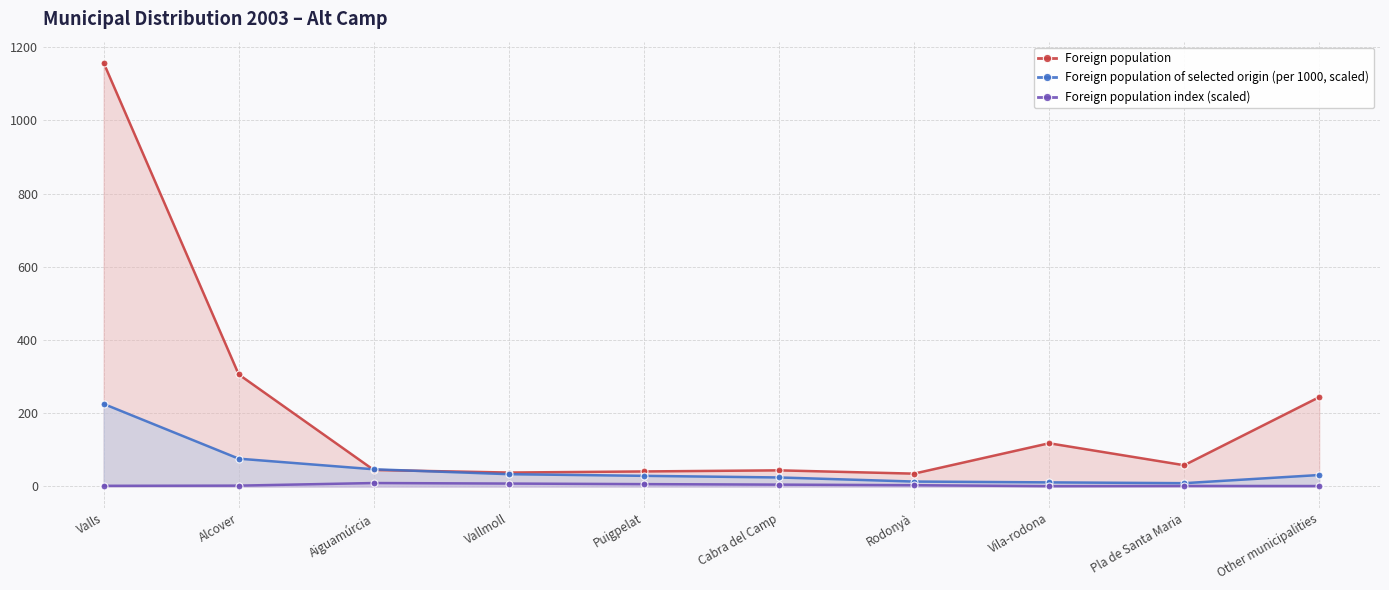

How many lines are shown in the chart?

3